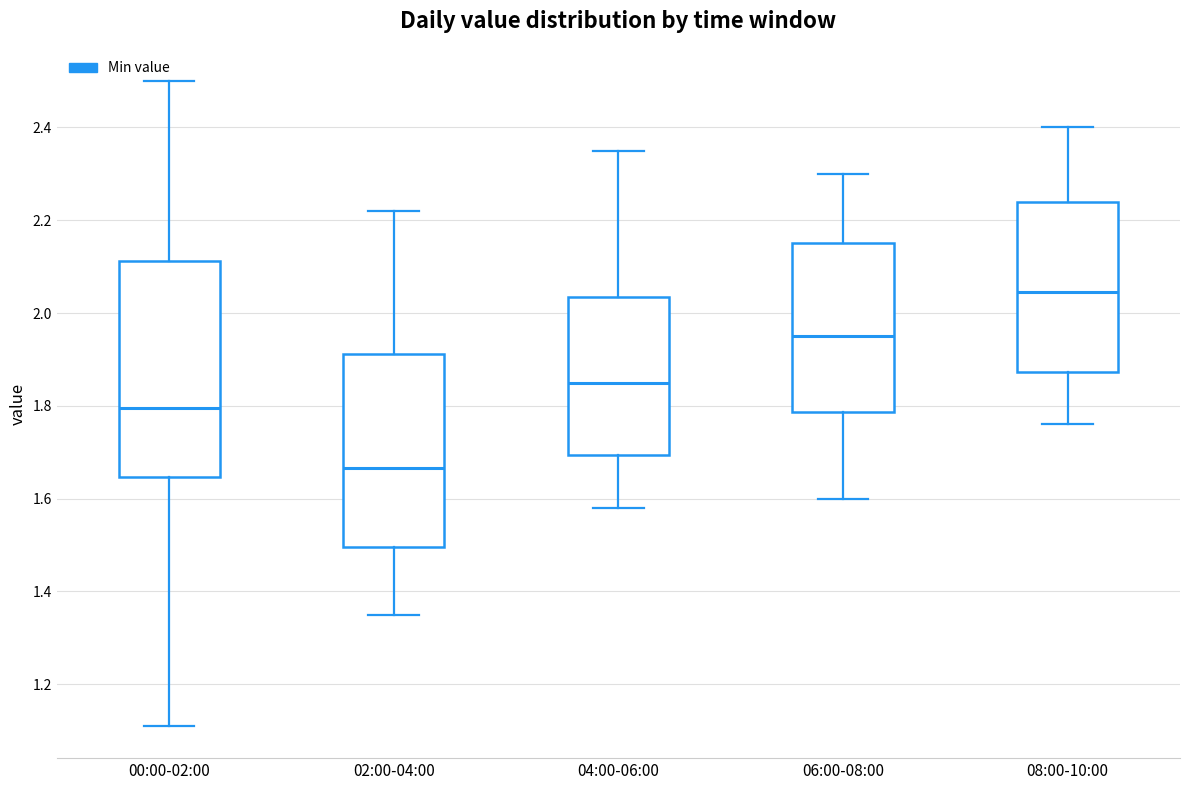

Which box has the lowest median line?

02:00-04:00